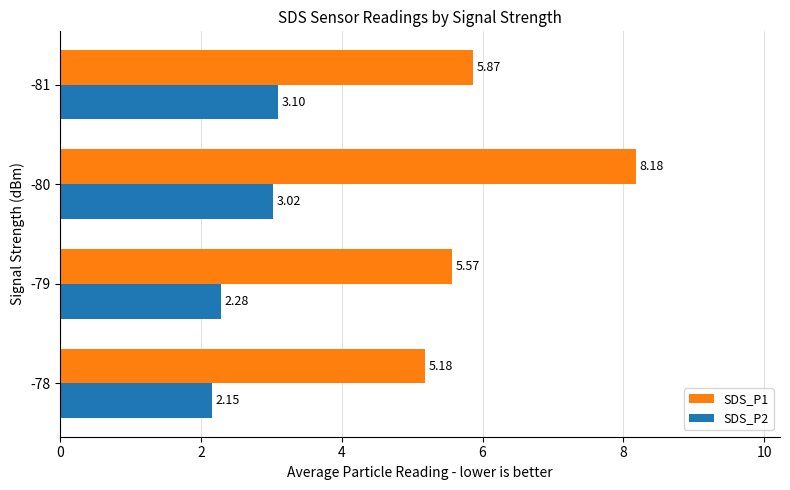

What is the sum of the SDS_P1 values at -78 and -80?

13.4